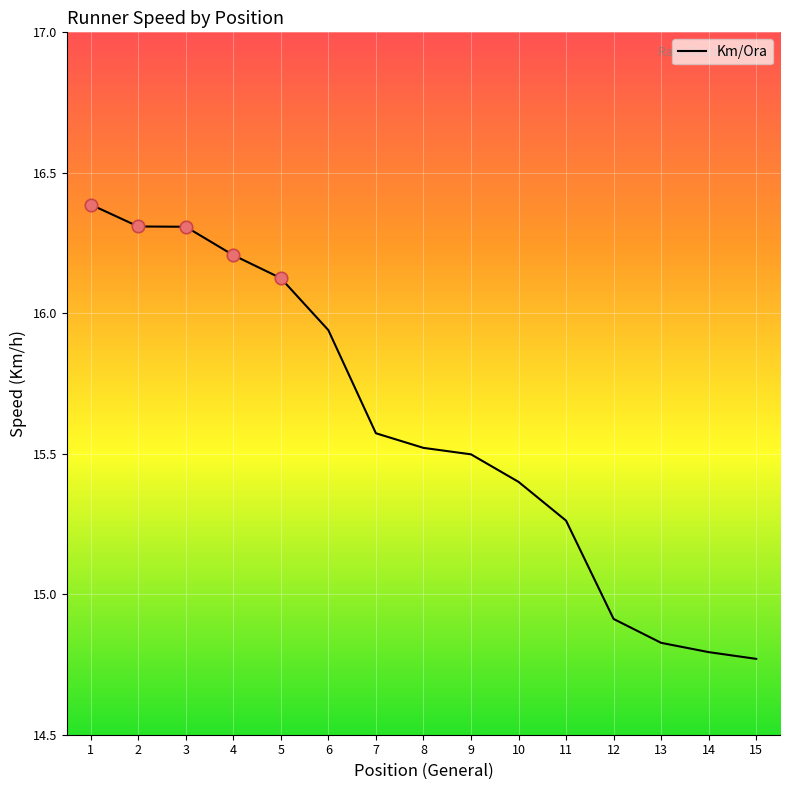

Which has a higher value, 5 or 6?

5